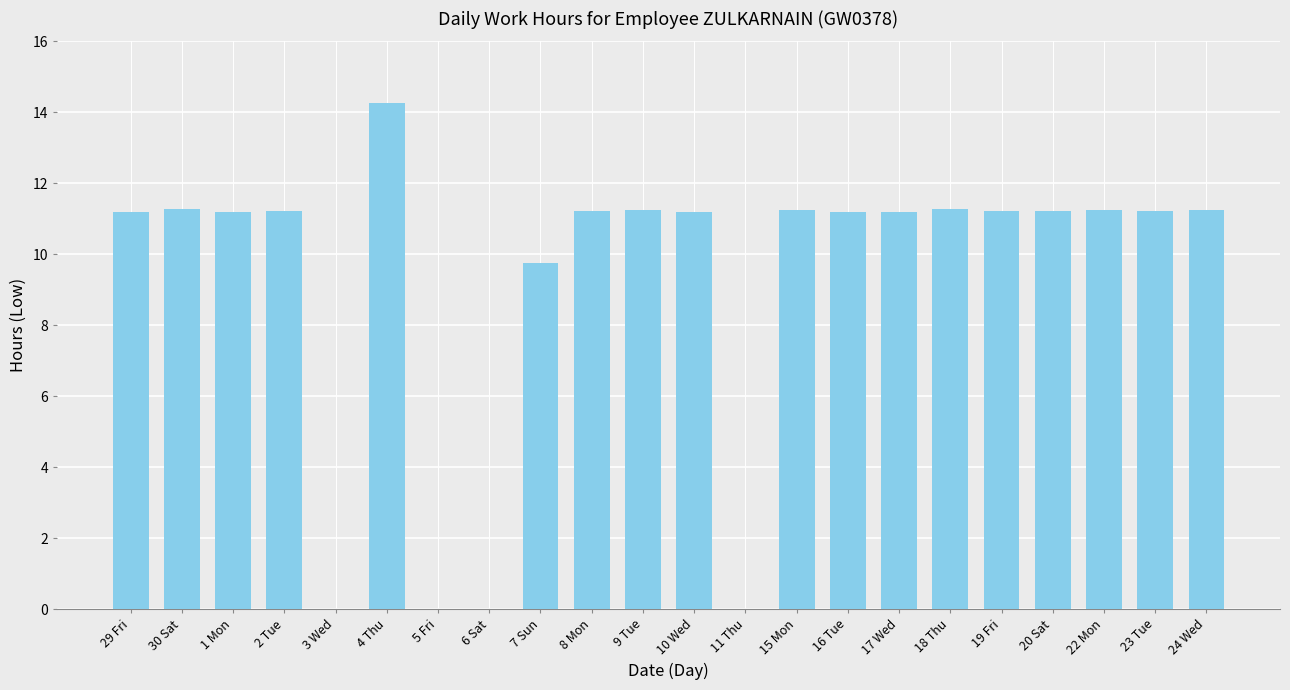

What is the sum of all values?

203.7